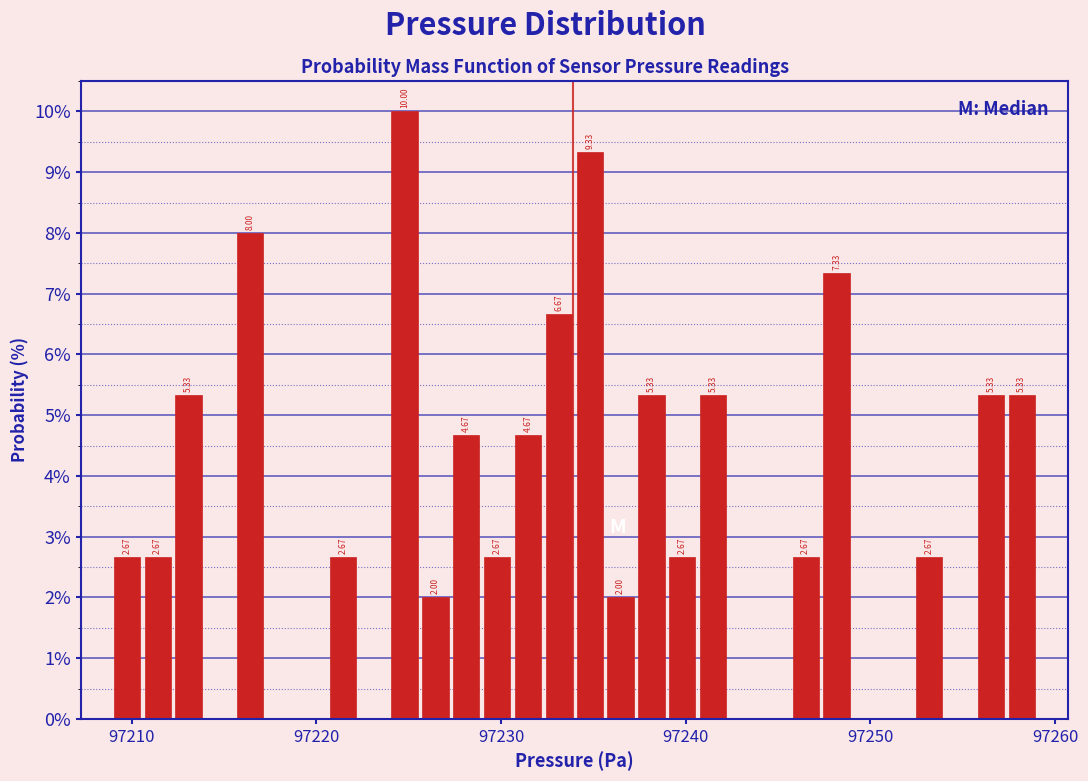

Read against the x-axis, roughly where is the centre of the tallest bar?

97225